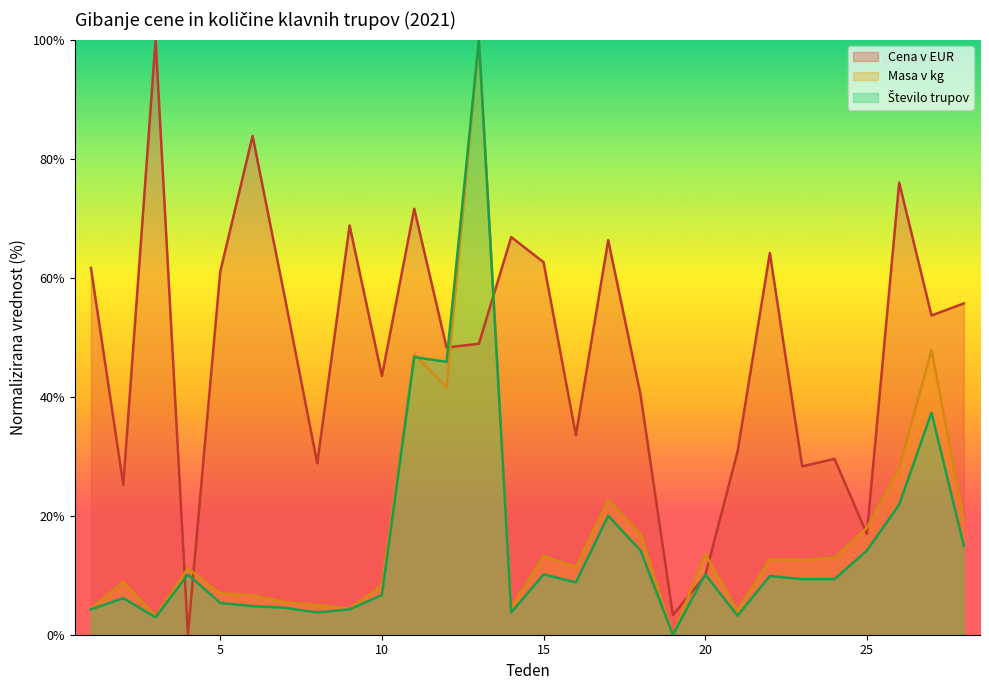

What is the maximum value shown in the chart?

100.0